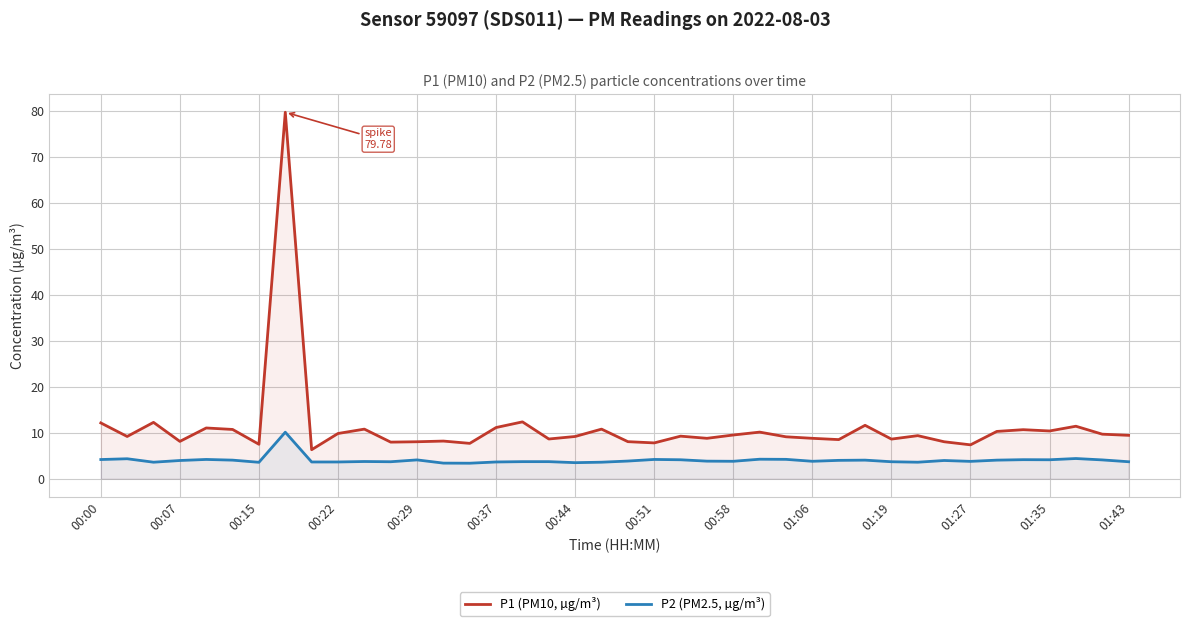

List the series in order of their peak value, highest first.

P1 (PM10, µg/m³), P2 (PM2.5, µg/m³)